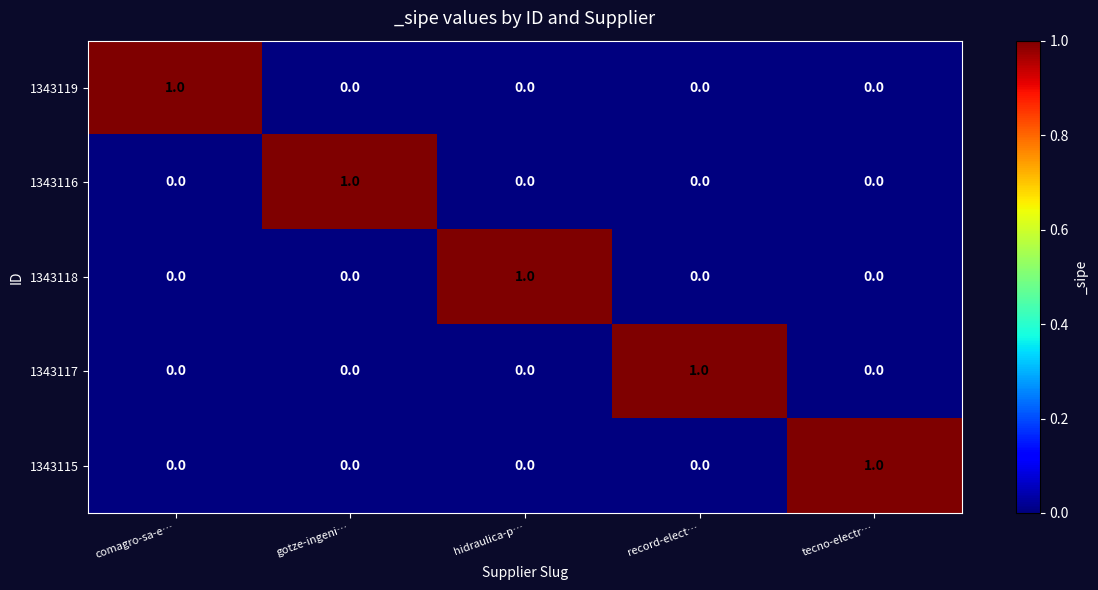

How many data points in 1343116 are above 0?

1